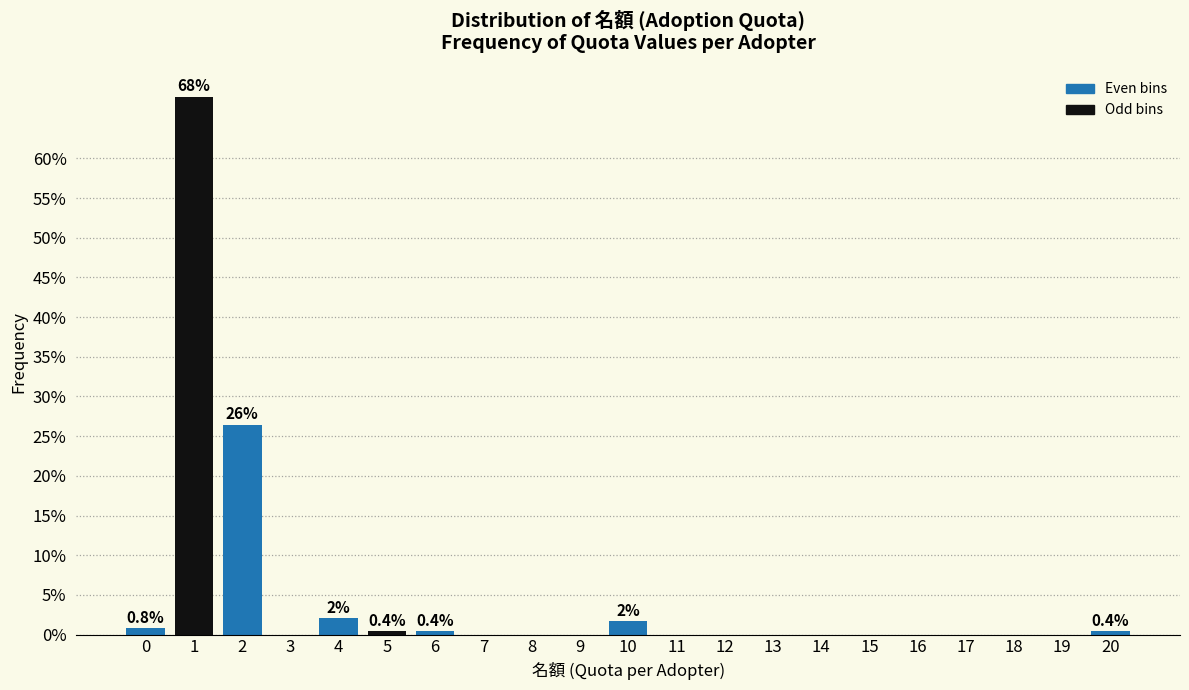

Reading left to right, what are all the values shown in this chart?

0=0.8	1=67.8	2=26.4	3=0.0	4=2.1	5=0.4	6=0.4	7=0.0	8=0.0	9=0.0	10=1.7	11=0.0	12=0.0	13=0.0	14=0.0	15=0.0	16=0.0	17=0.0	18=0.0	19=0.0	20=0.4